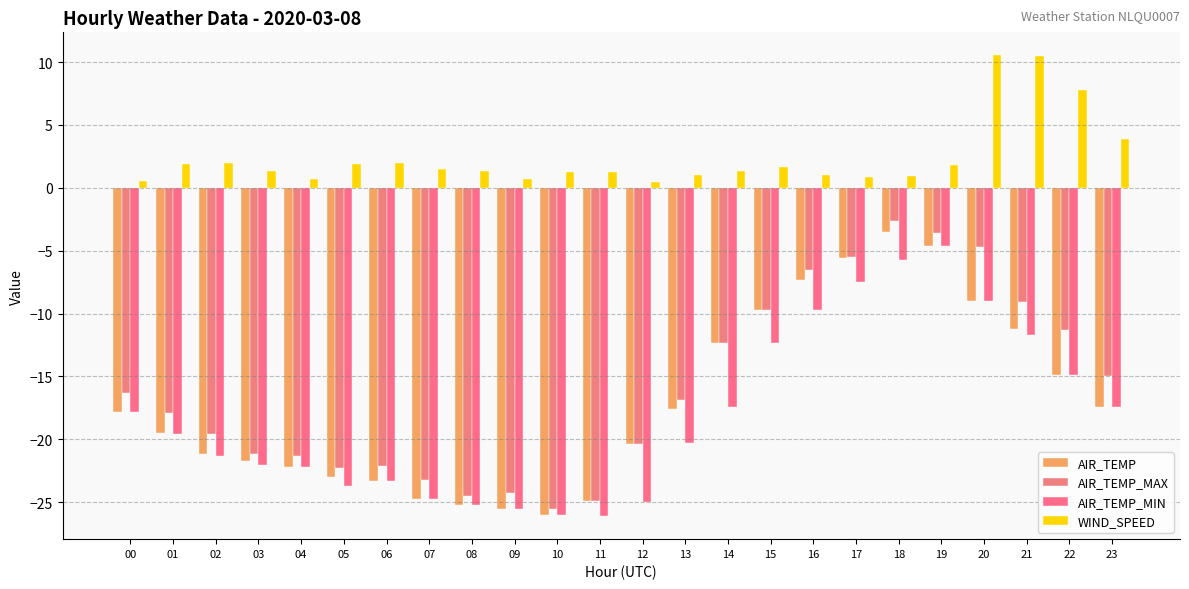

The value of AIR_TEMP at 07 is -24.7. True or false?

True